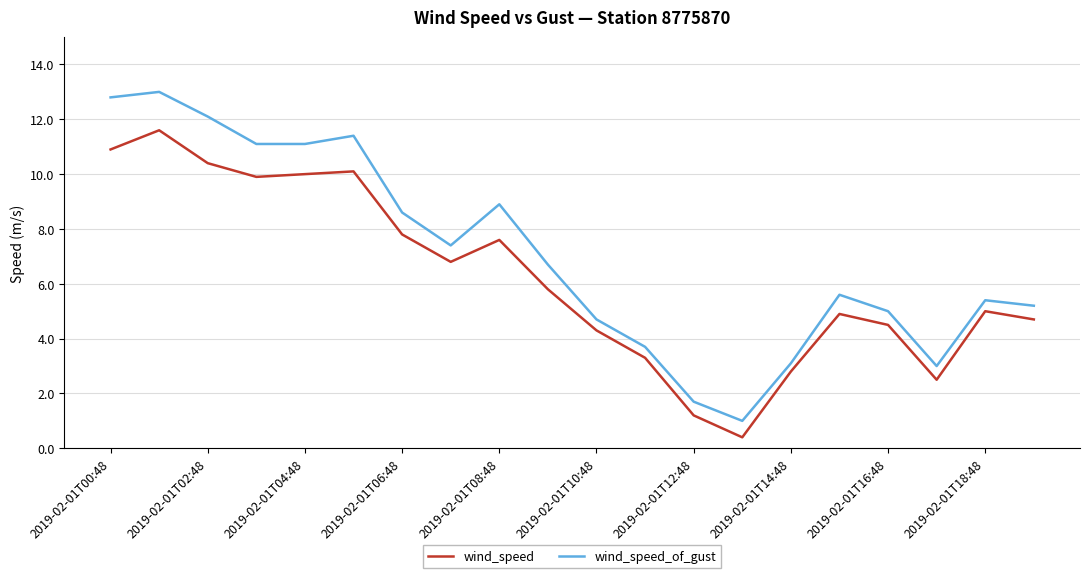

What is the minimum value shown in the chart?

0.4